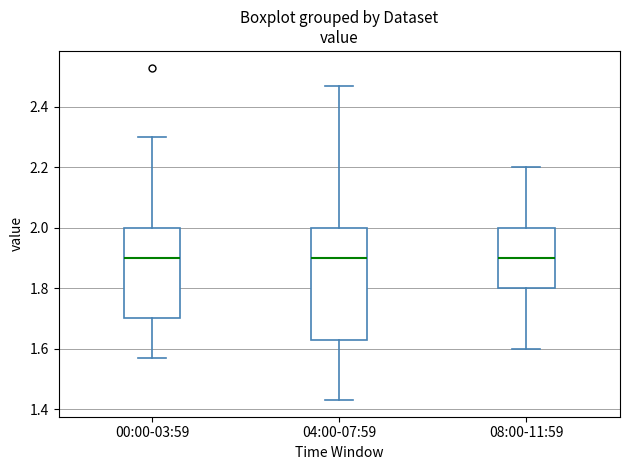

Reading left to right, transcribe this box plot: for each box, give where its median line is, the range the box spans, and where its two whiskers end, as read against the y-axis. The values are not printed on the chart, so give them approximately, as read against the axis.

00:00-03:59: median 1.90, box 1.70 to 2.00, whiskers 1.58 to 2.30
04:00-07:59: median 1.90, box 1.64 to 2.00, whiskers 1.44 to 2.48
08:00-11:59: median 1.90, box 1.80 to 2.00, whiskers 1.60 to 2.20